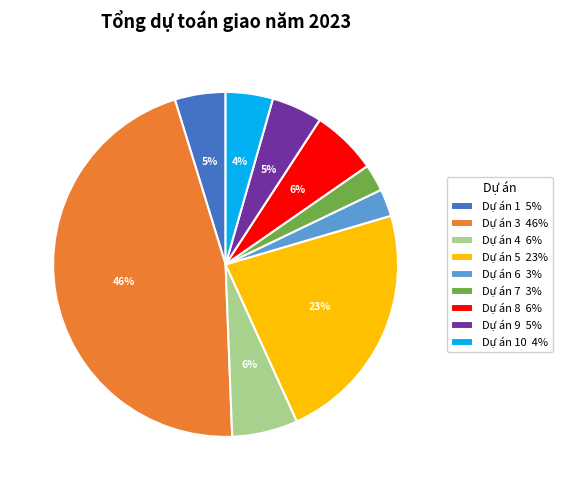

Which category has the biggest portion of the pie?

Dự án 3 46%